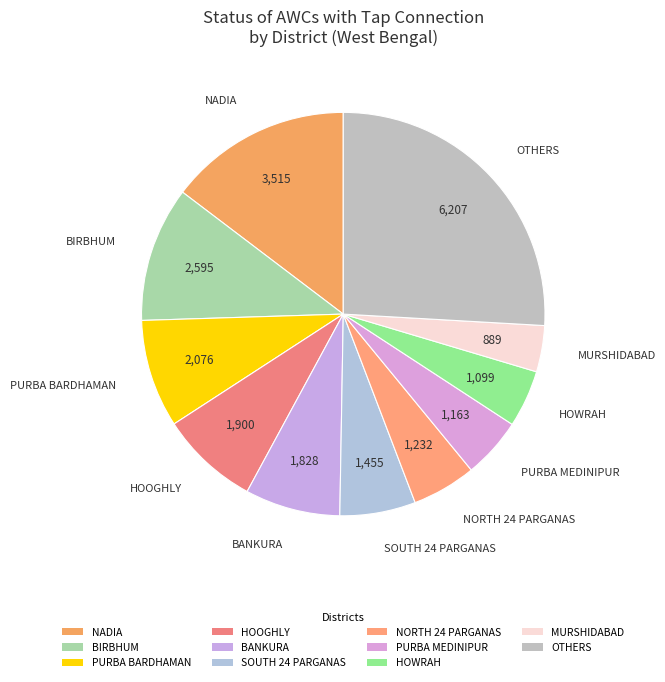

Count the number of slices in the pie.

11